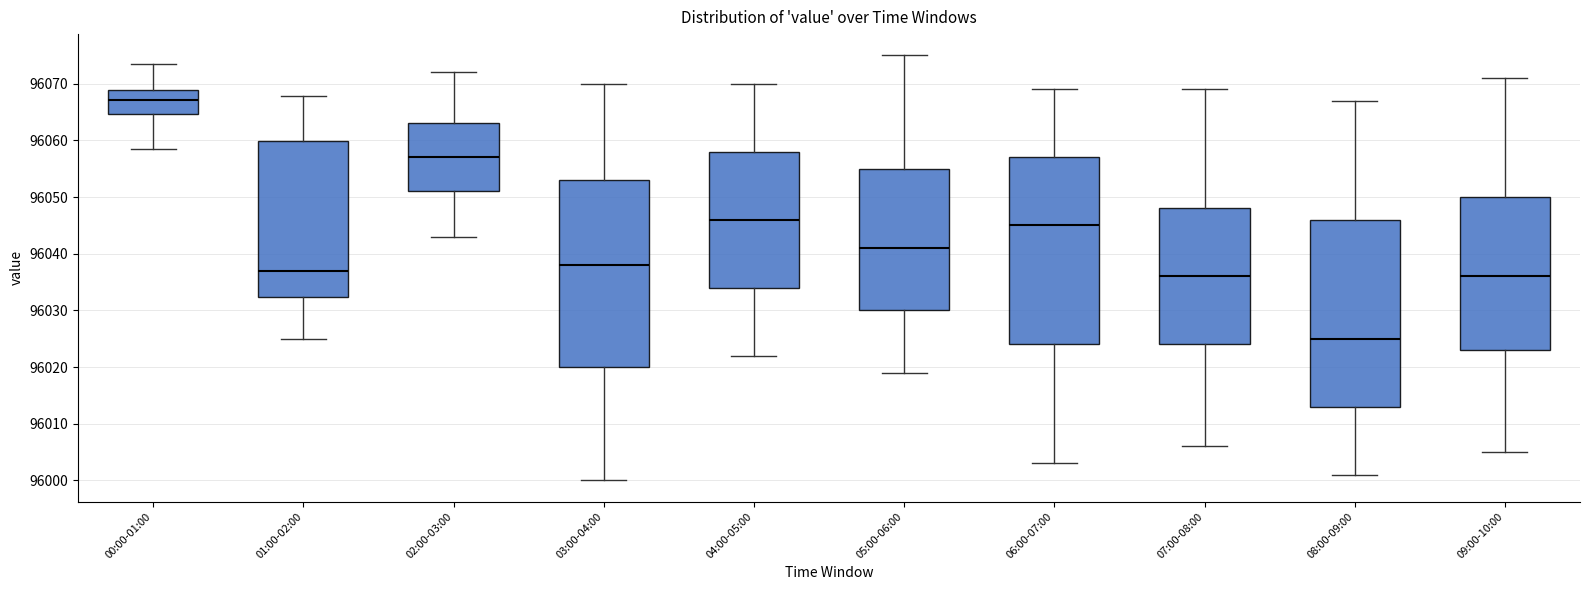

Where is the upper edge of the box for 08:00-09:00 on the y-axis? The values are not printed on the chart, so give them approximately, as read against the axis.

96046